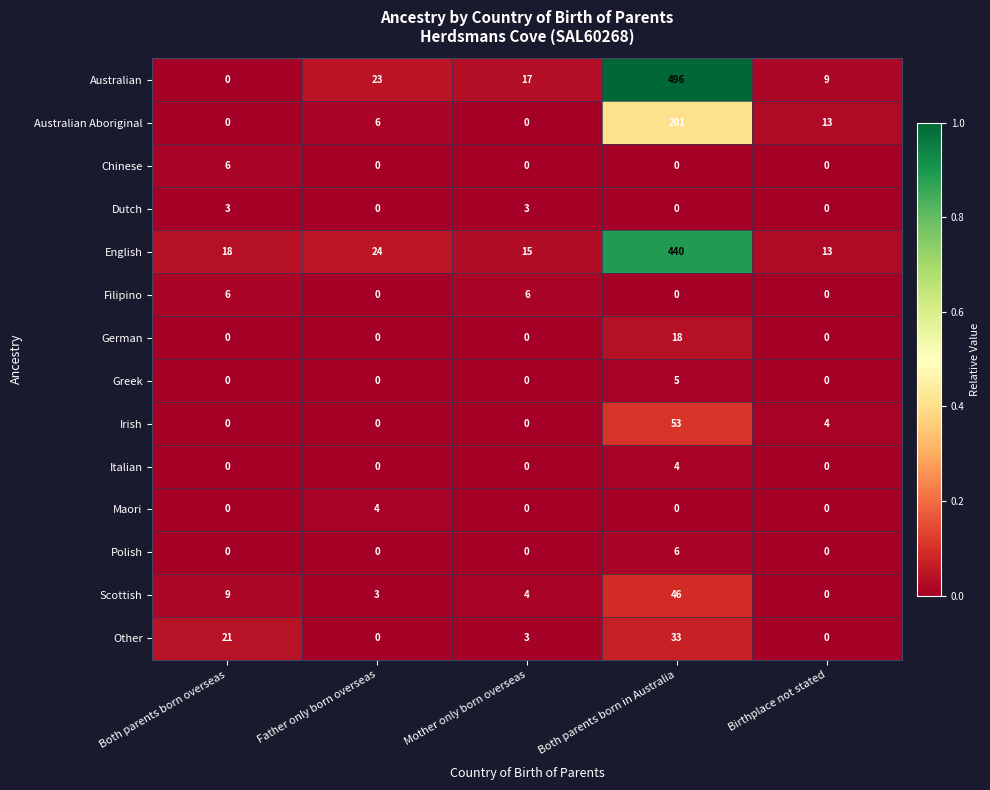

Between Both parents born overseas and Both parents born in Australia, which series saw the biggest shift?

Australian